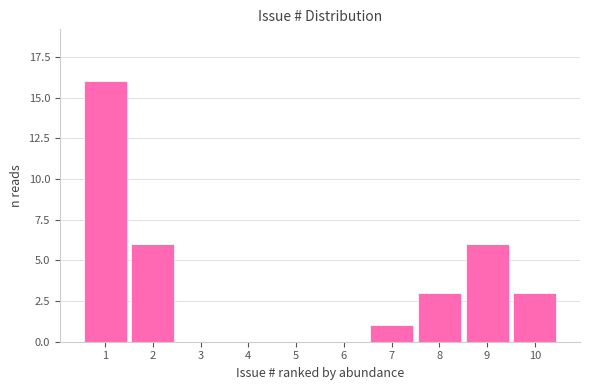

Reading right to left, what are all the values shown in this chart?

10=3	9=6	8=3	7=1	6=0	5=0	4=0	3=0	2=6	1=16